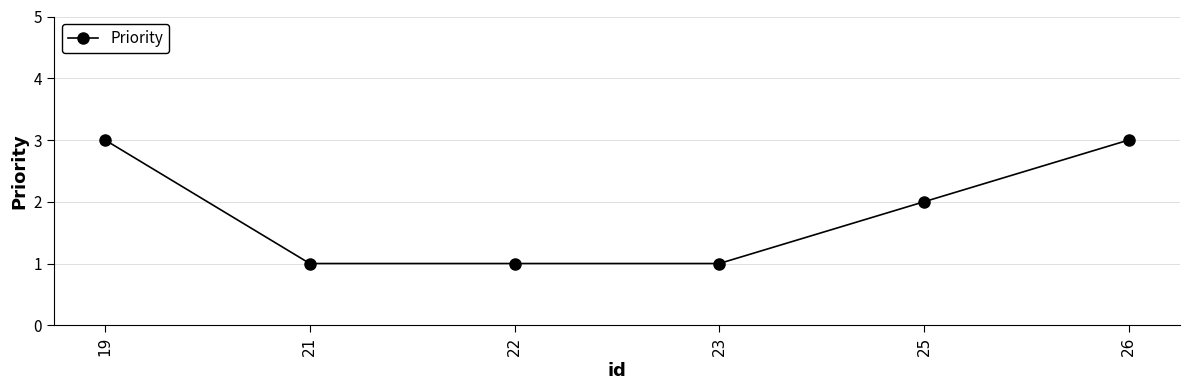

The chart shows a value of 1 at 23. True or false?

True